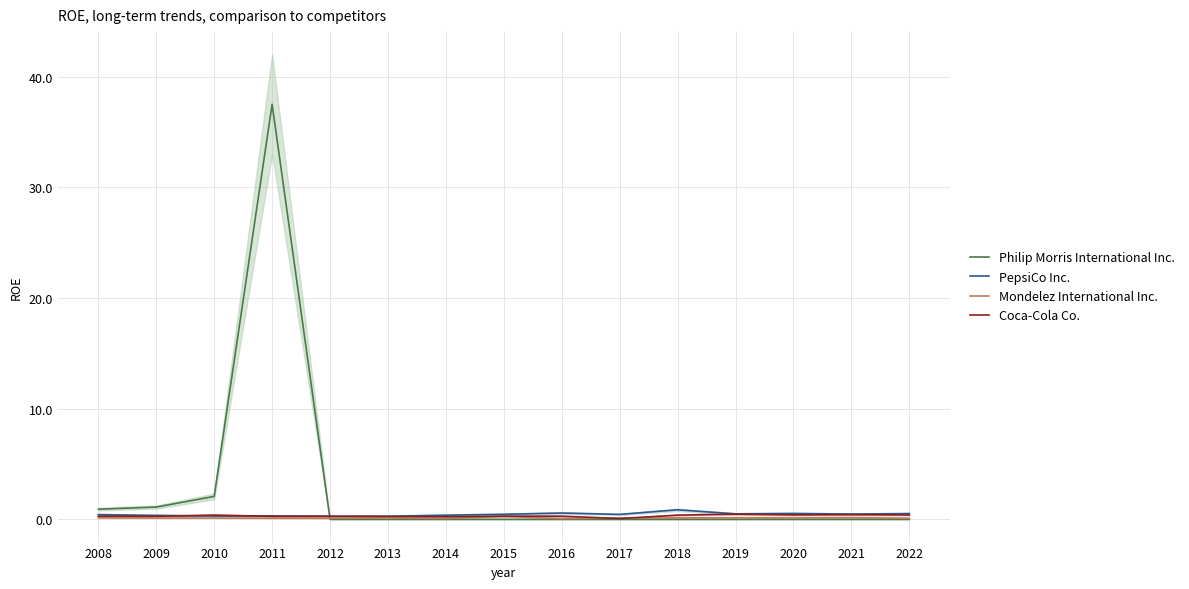

The value of Mondelez International Inc. at 2022 is 0.1. True or false?

True